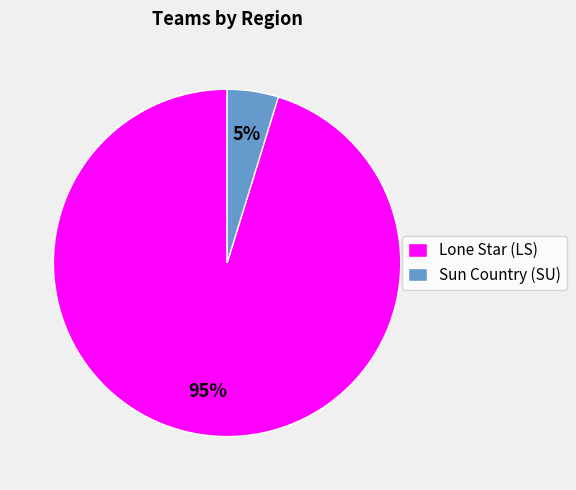

To the nearest percent, what percentage of the pie is Sun Country (SU)?

5%